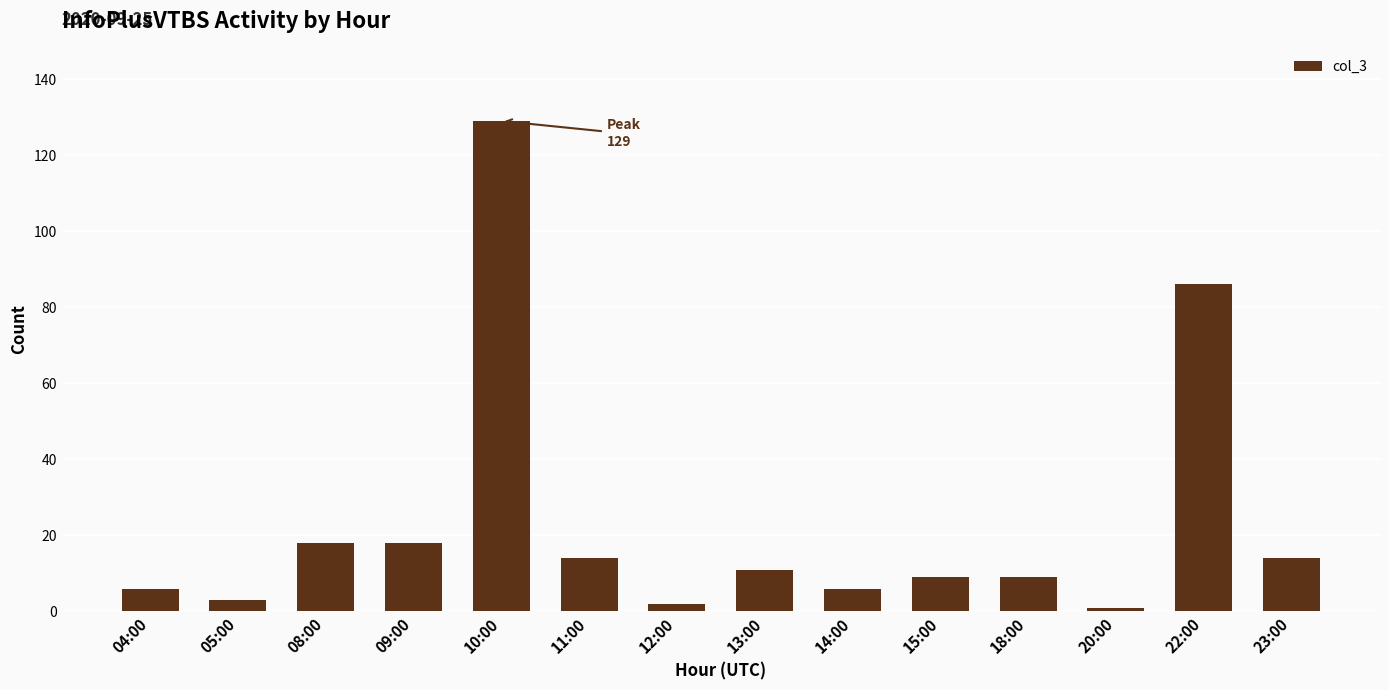

Where does the data first go above 11?

08:00